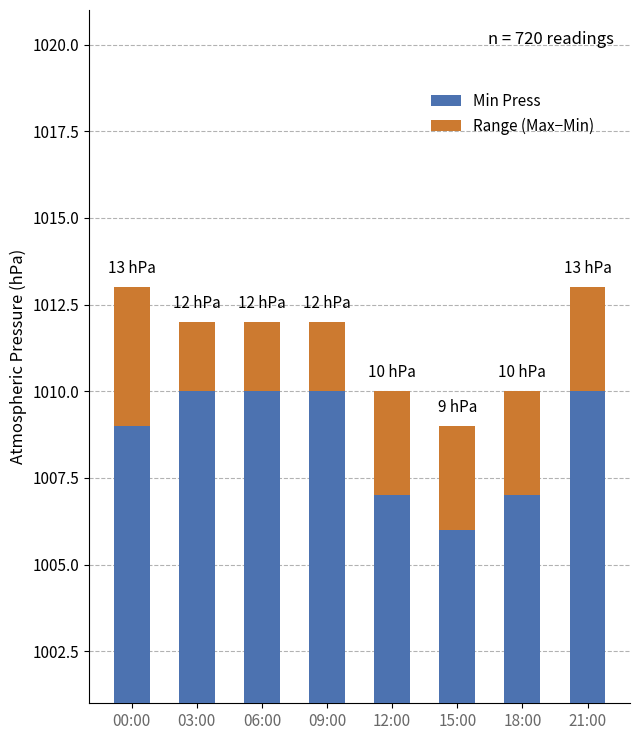

Reading right to left, list all the values displayed in this chart.

Min Press: 21:00=1010	18:00=1007	15:00=1006	12:00=1007	09:00=1010	06:00=1010	03:00=1010	00:00=1009
Range (Max−Min): 21:00=3	18:00=3	15:00=3	12:00=3	09:00=2	06:00=2	03:00=2	00:00=4